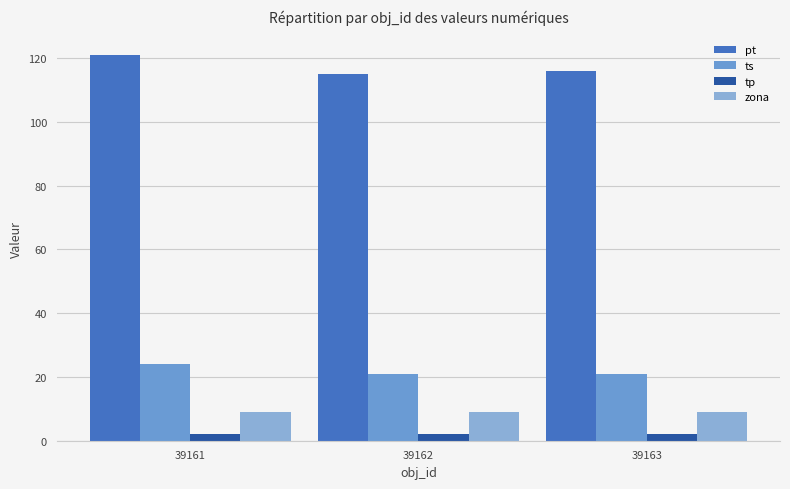

What is the difference between the highest and lowest values at 39163?

114